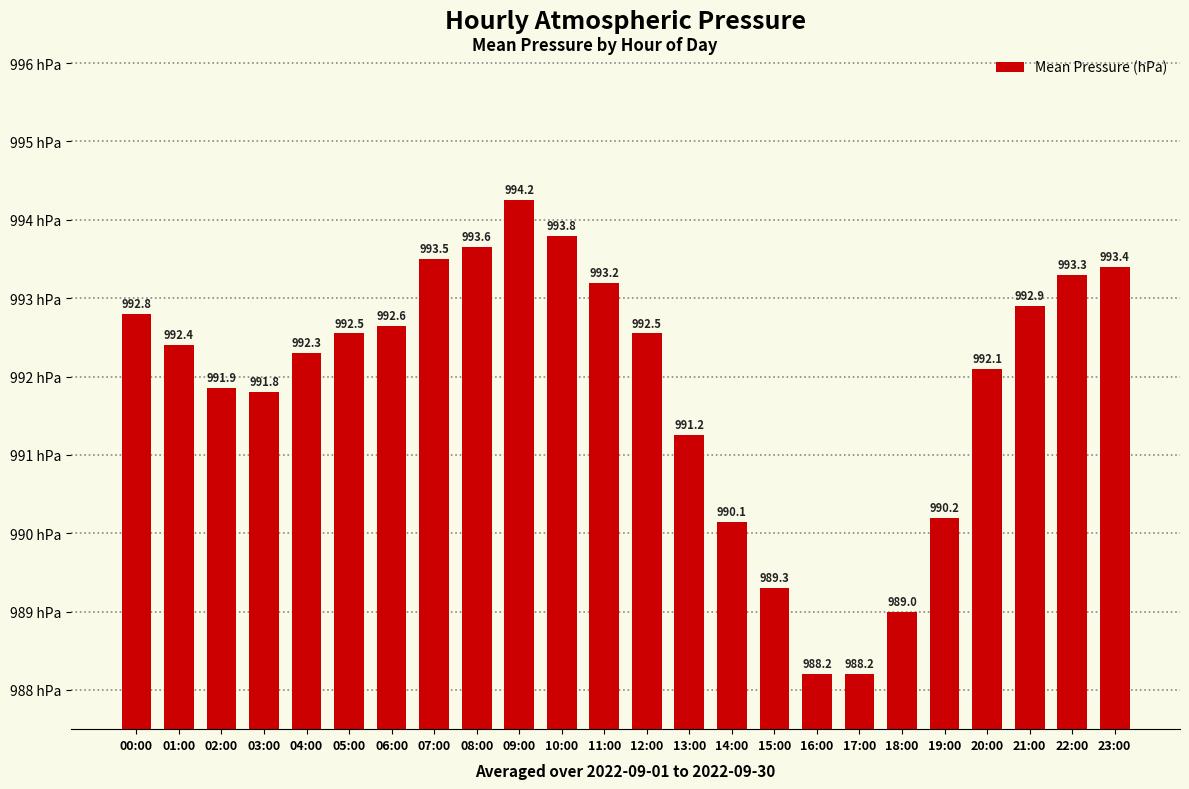

What is the smallest value displayed?

988.2